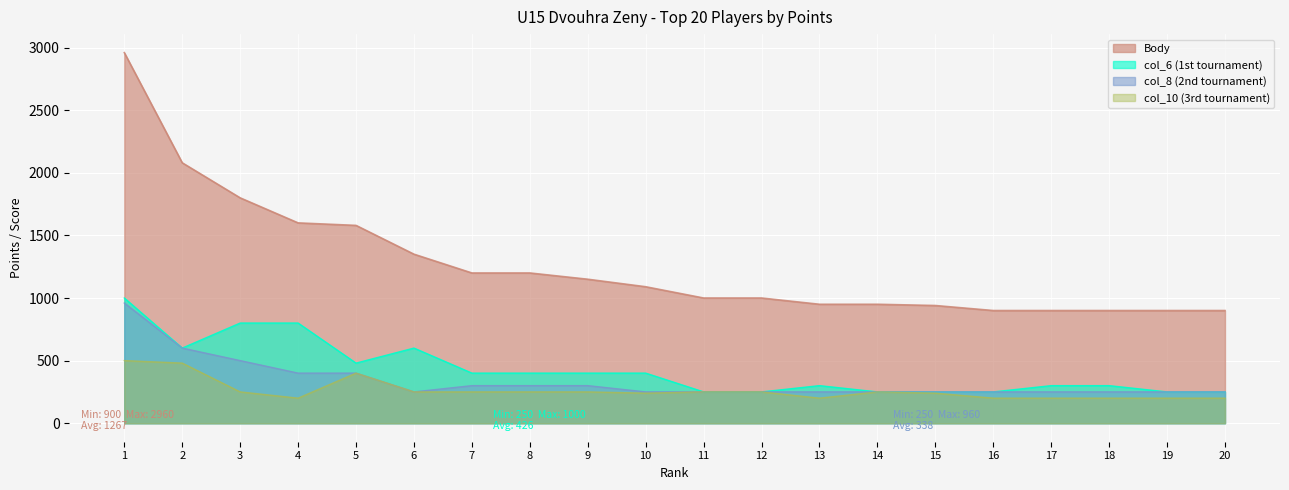

The Body series shows 900 at 20. True or false?

True